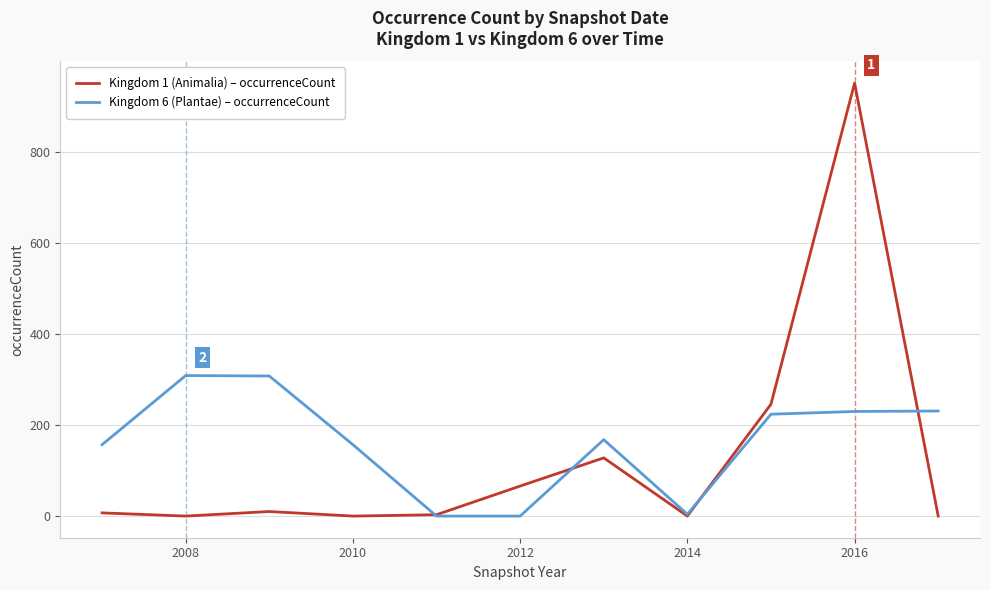

Which series has the widest spread of values?

Kingdom 1 (Animalia) – occurrenceCount